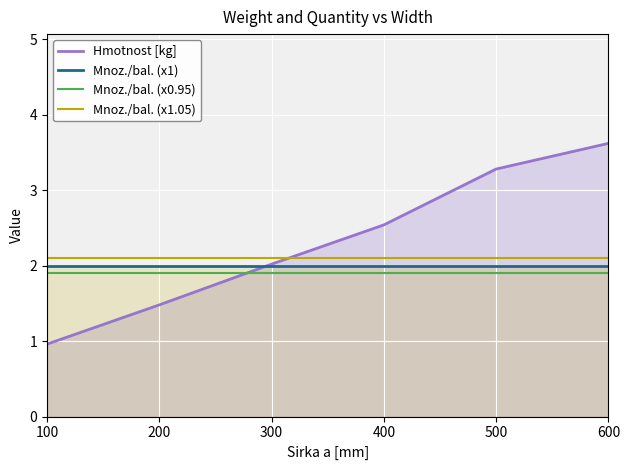

True or false: Mnoz./bal. (x1) has a value of 2.9 at 600.

False